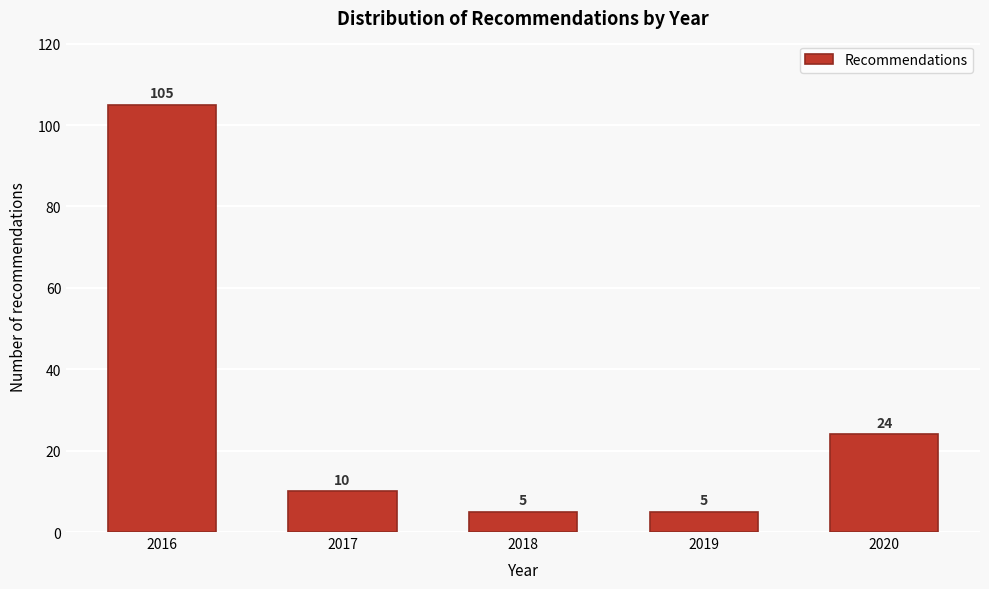

Reading left to right, what are all the values shown in this chart?

105	10	5	5	24